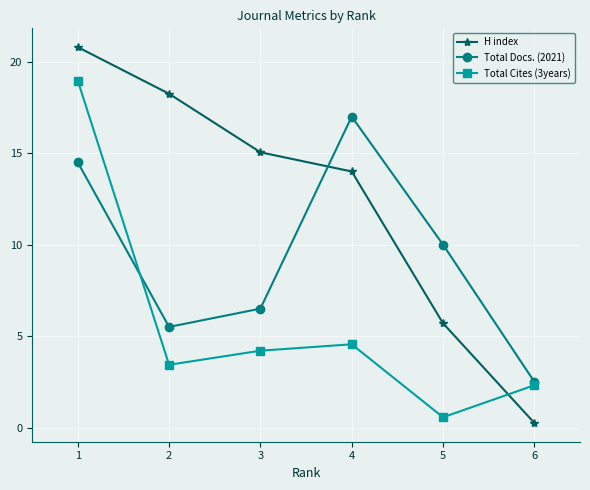

What is the difference between the maximum and minimum values in the Total Cites (3years) series?

18.4